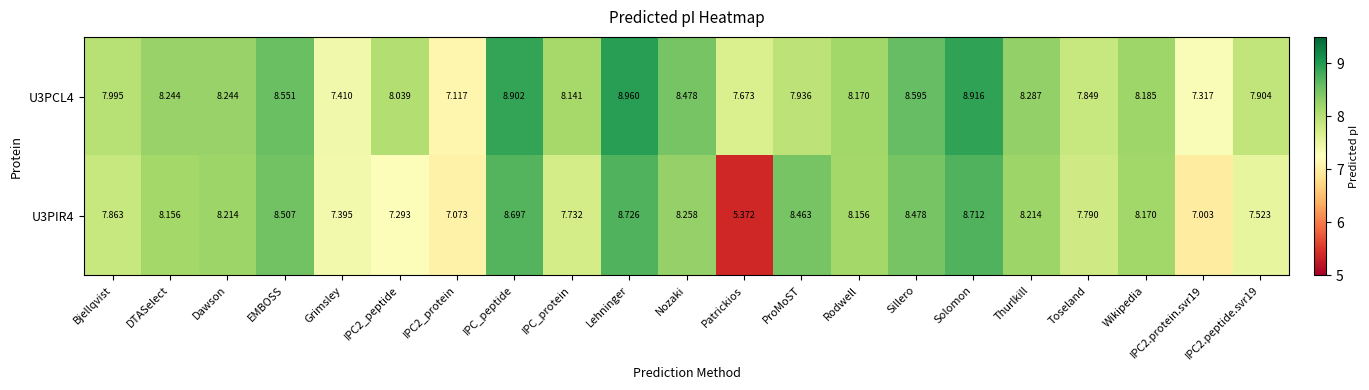

At which category is the sum across all series the highest?

Lehninger